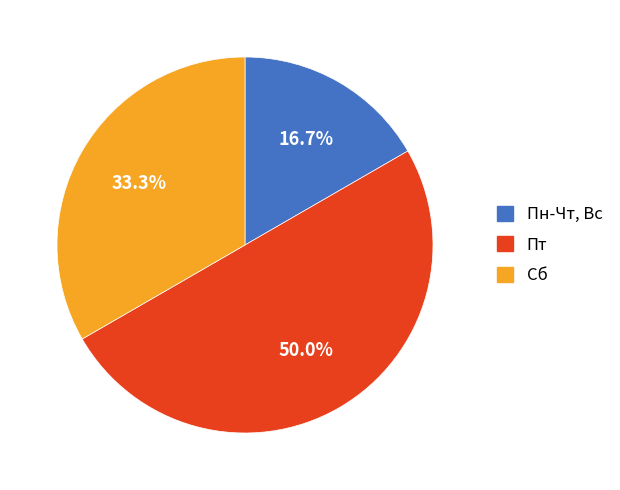

To the nearest percent, what is the combined percentage of Пт and Сб?

83%